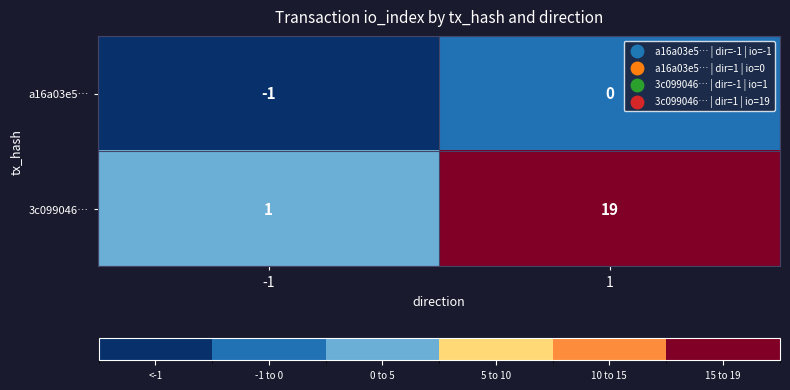

Rank the series at -1 from lowest to highest value.

a16a03e5…, 3c099046…